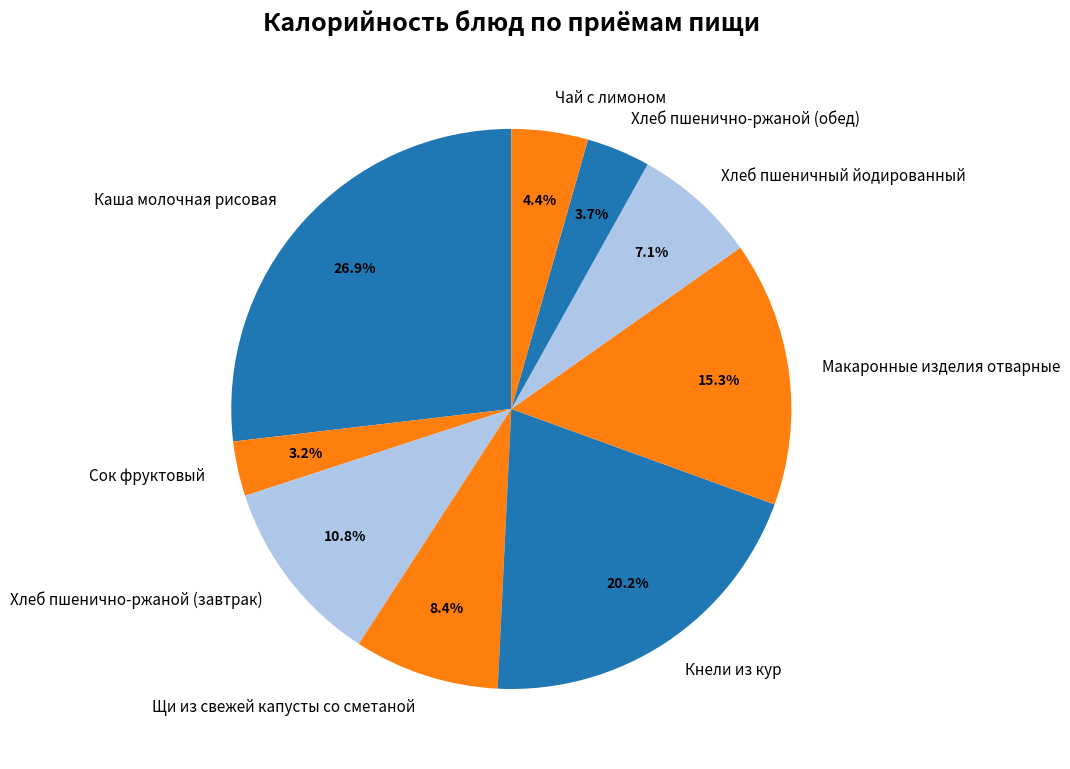

Which category has the biggest portion of the pie?

Каша молочная рисовая